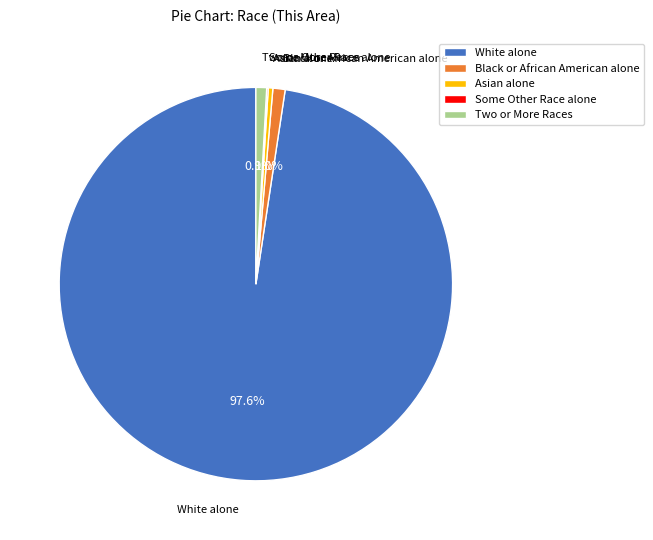

Is there a majority slice in this chart?

Yes